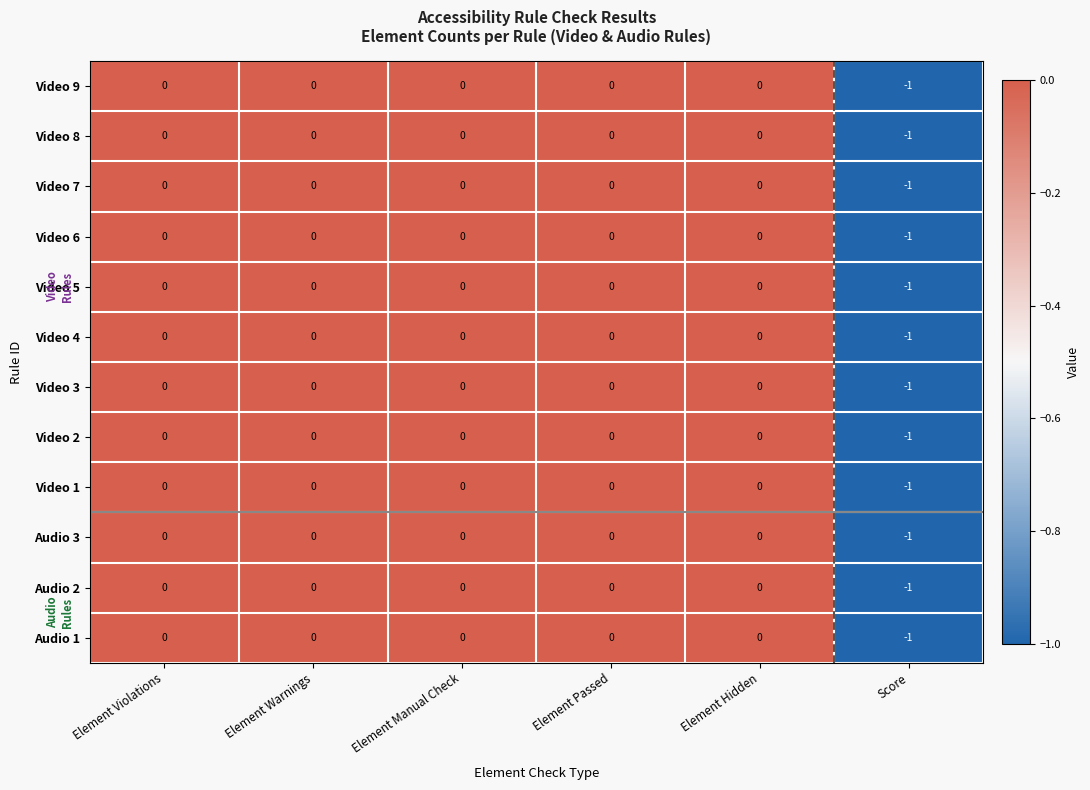

True or false: Video 8 has a value of 0 at Element Hidden.

True